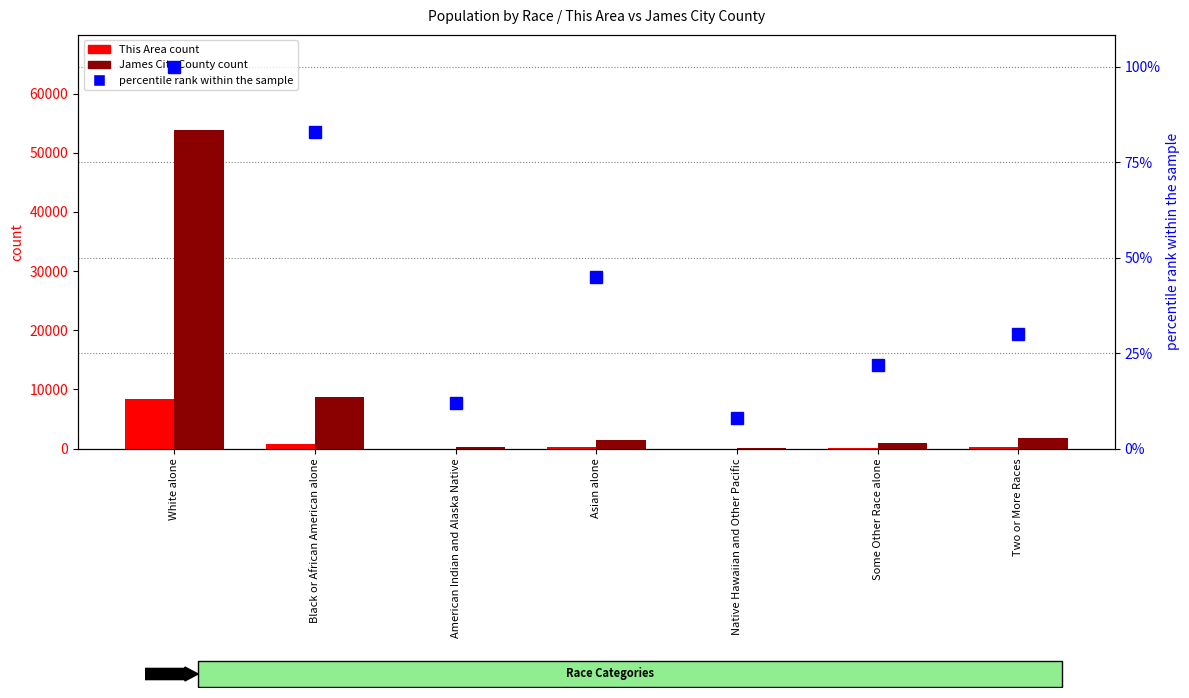

The value of This Area count at White alone is 3083.3. True or false?

False